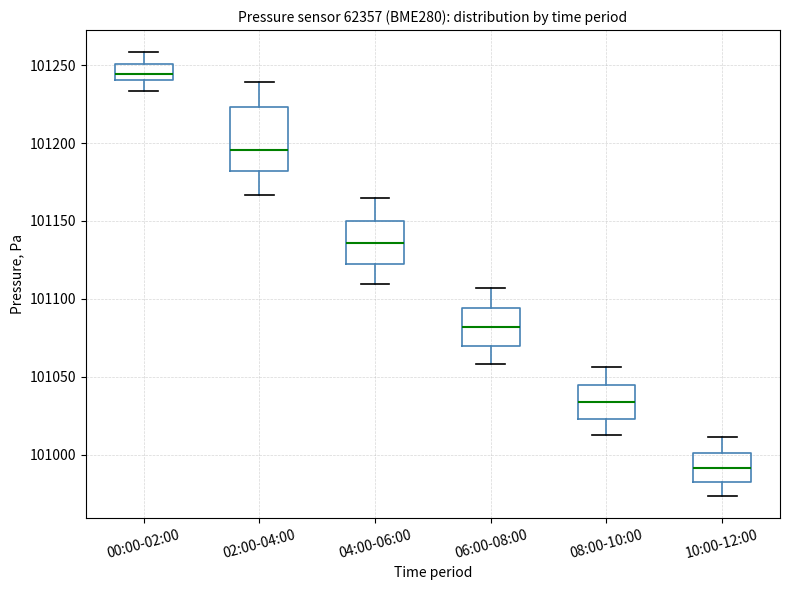

Reading left to right, transcribe this box plot: for each box, give where its median line is, the range the box spans, and where its two whiskers end, as read against the y-axis. The values are not printed on the chart, so give them approximately, as read against the axis.

00:00-02:00: median 101245, box 101240 to 101250, whiskers 101235 to 101260
02:00-04:00: median 101195, box 101180 to 101225, whiskers 101165 to 101240
04:00-06:00: median 101135, box 101125 to 101150, whiskers 101110 to 101165
06:00-08:00: median 101080, box 101070 to 101095, whiskers 101060 to 101105
08:00-10:00: median 101035, box 101025 to 101045, whiskers 101015 to 101055
10:00-12:00: median 100990, box 100985 to 101000, whiskers 100975 to 101010